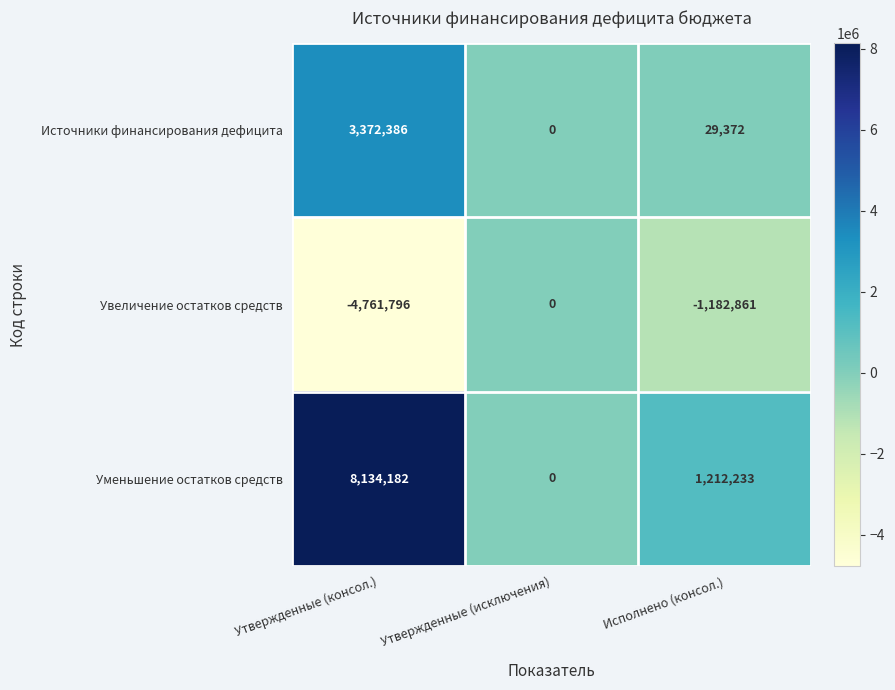

Reading left to right, extract all data points from this chart.

Источники финансирования дефицита: Утвержденные (консол.)=3372386	Утвержденные (исключения)=0	Исполнено (консол.)=29372
Увеличение остатков средств: Утвержденные (консол.)=-4761796	Утвержденные (исключения)=0	Исполнено (консол.)=-1182861
Уменьшение остатков средств: Утвержденные (консол.)=8134182	Утвержденные (исключения)=0	Исполнено (консол.)=1212233